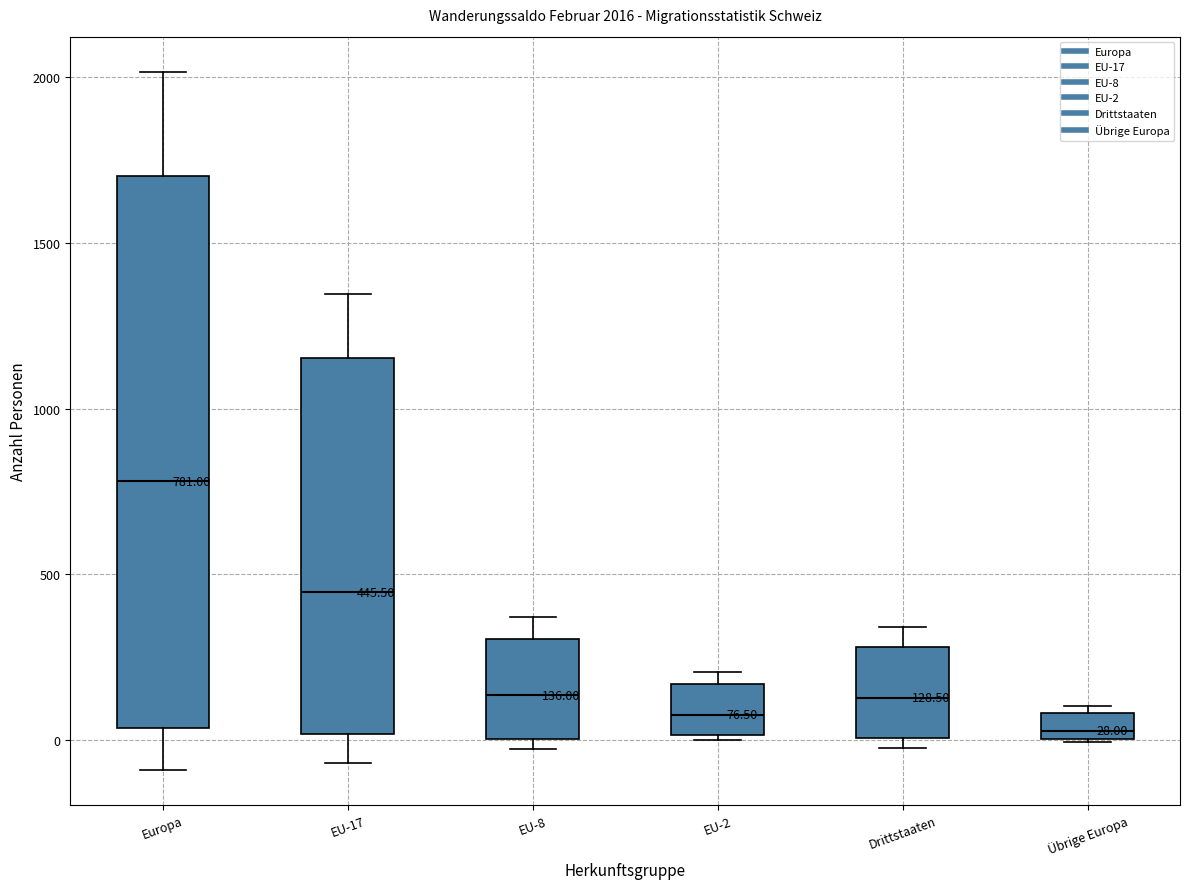

Comparing the boxes themselves (not the whiskers), which one is the tallest?

Europa